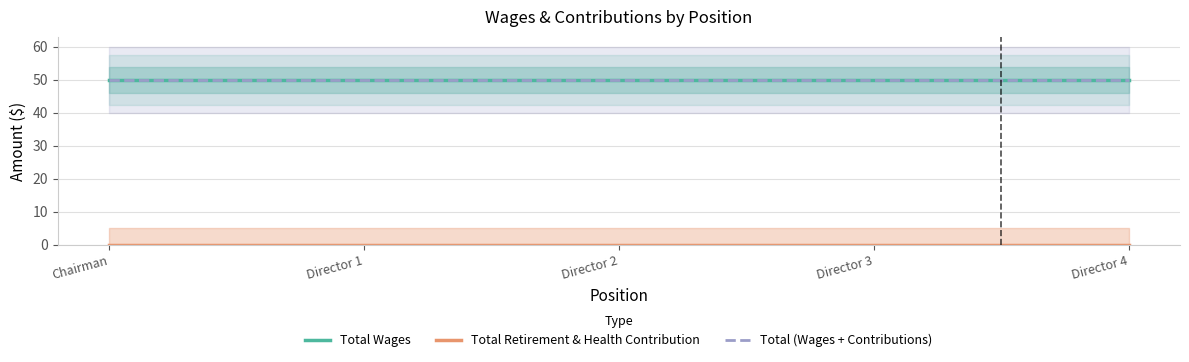

Which series has the largest total across all categories?

Total Wages